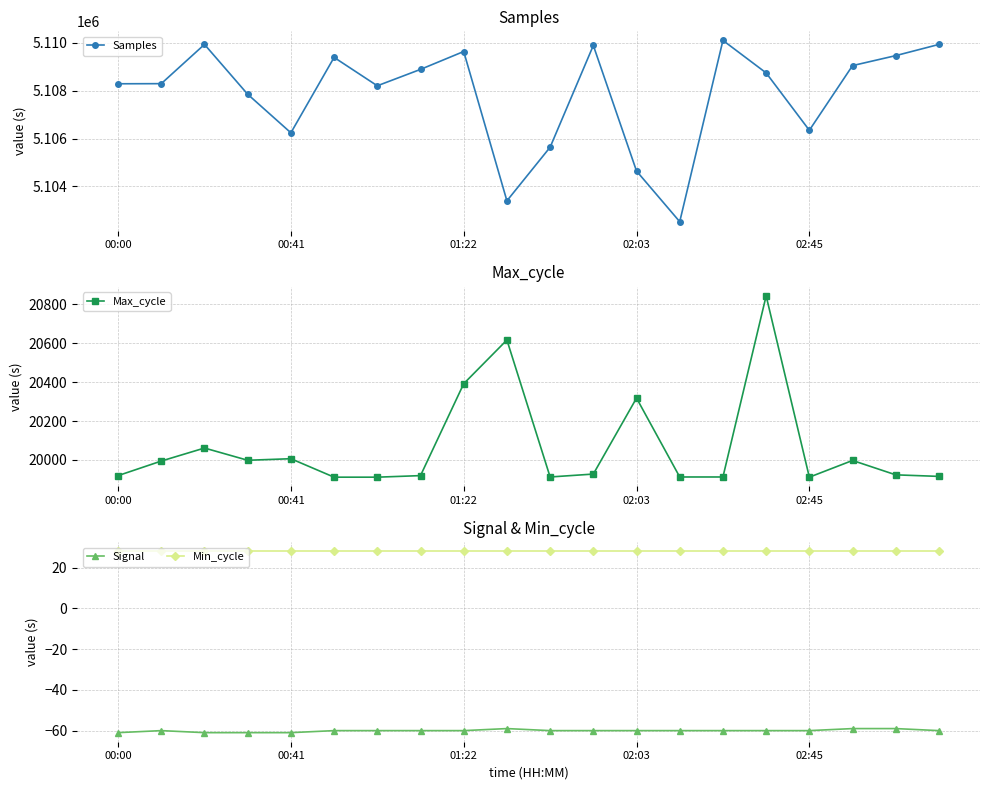

Is this an area chart (filled region under the line)?

No